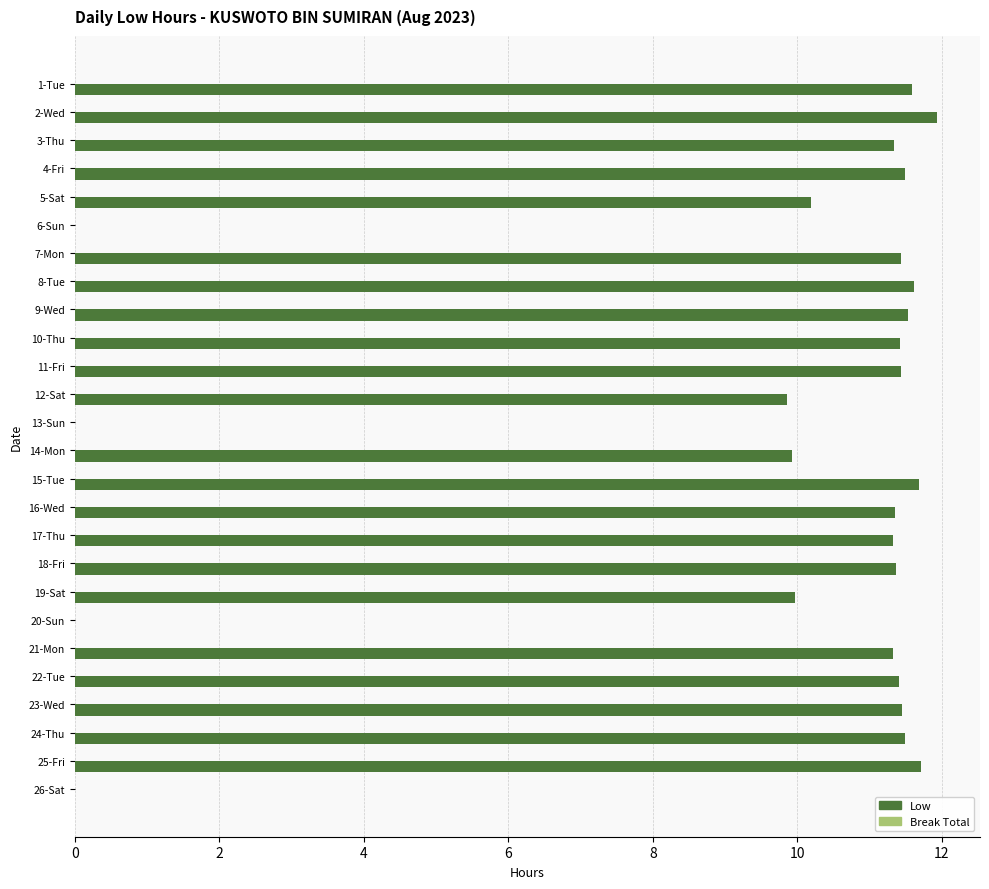

What is the sum of the values at 2-Wed and 14-Mon?

21.9